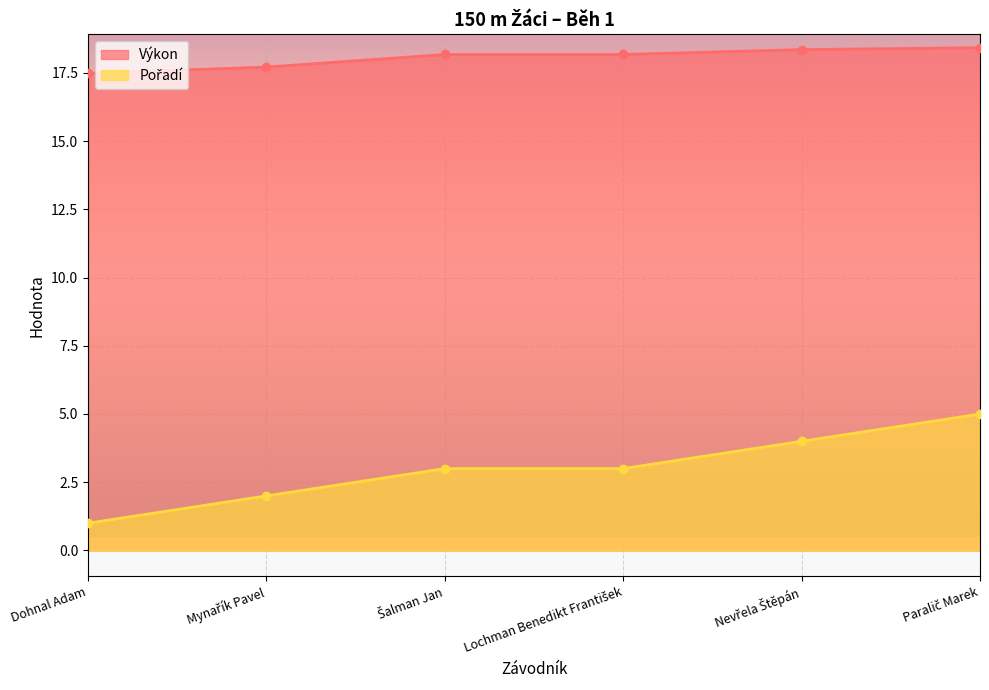

The Pořadí series shows 1.0 at Dohnal Adam. True or false?

True